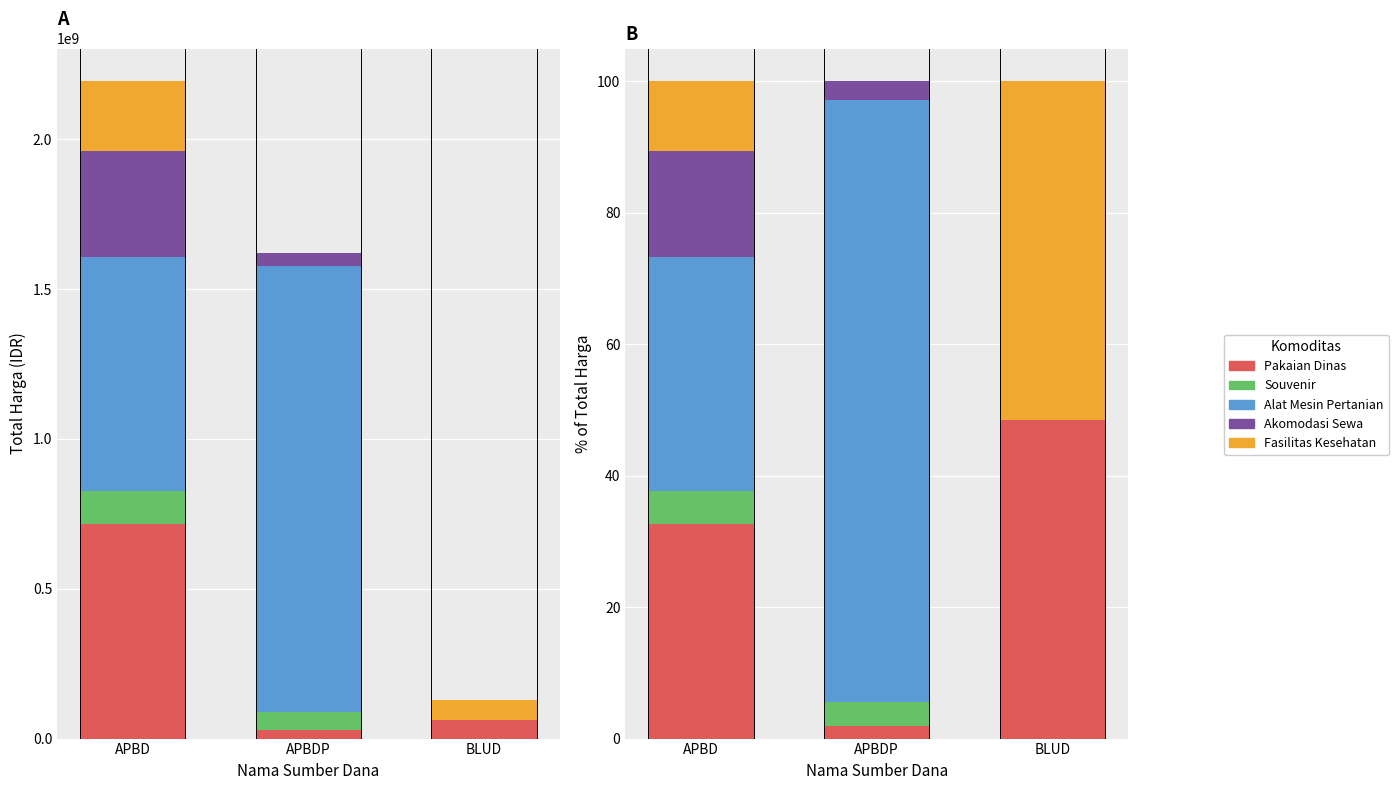

Which series changed the most between APBD and BLUD?

Fasilitas Kesehatan